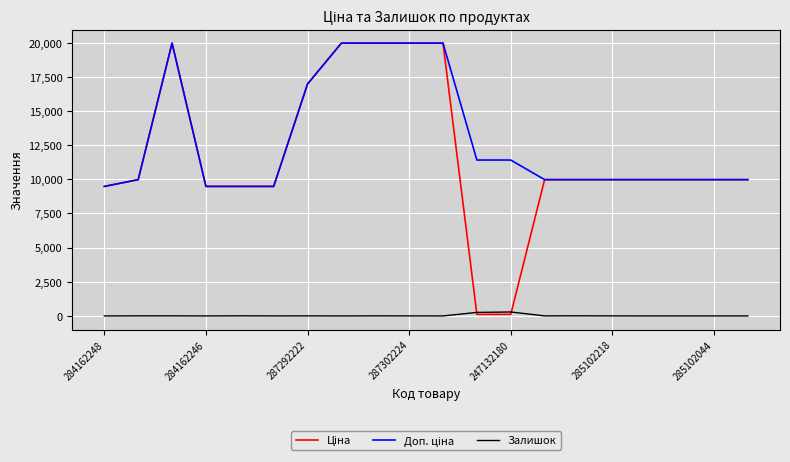

What is the greatest value displayed?

19964.2